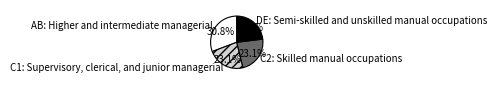

Is it true that DE: Semi-skilled and unskilled manual occupations is 30% of the pie?

False